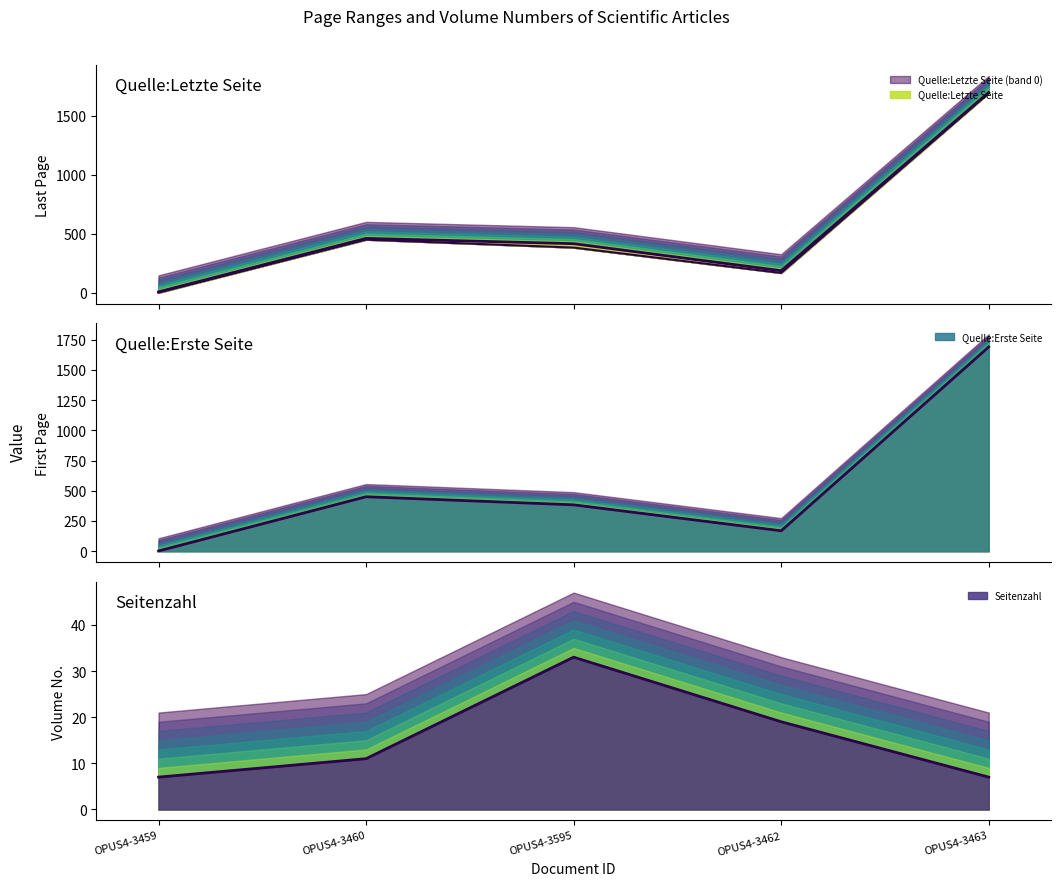

At which label does Quelle:Letzte Seite reach its minimum?

OPUS4-3459